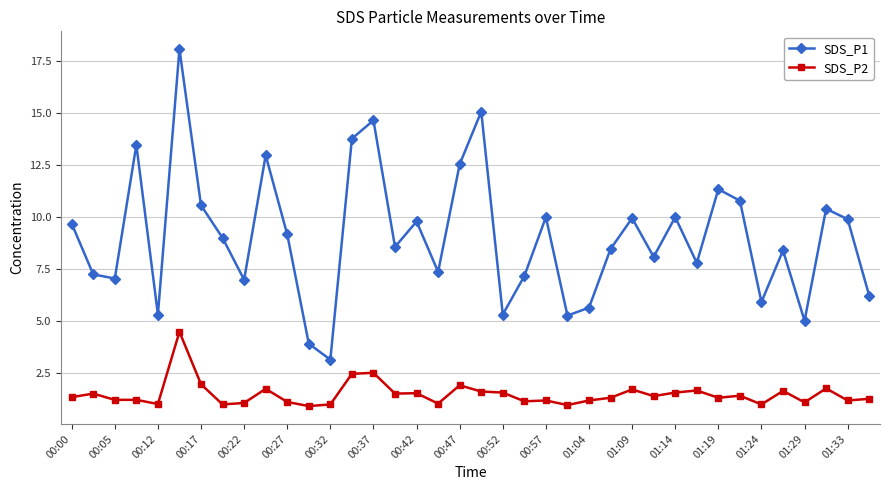

Which series has the widest spread of values?

SDS_P1